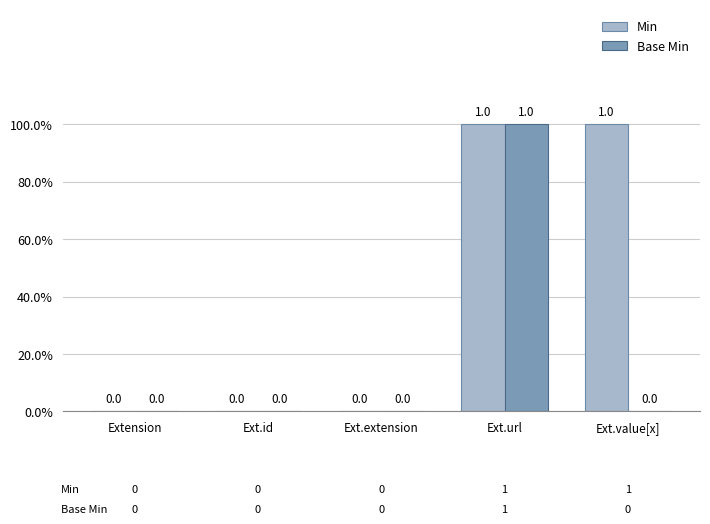

List the series in order of their peak value, highest first.

Min, Base Min